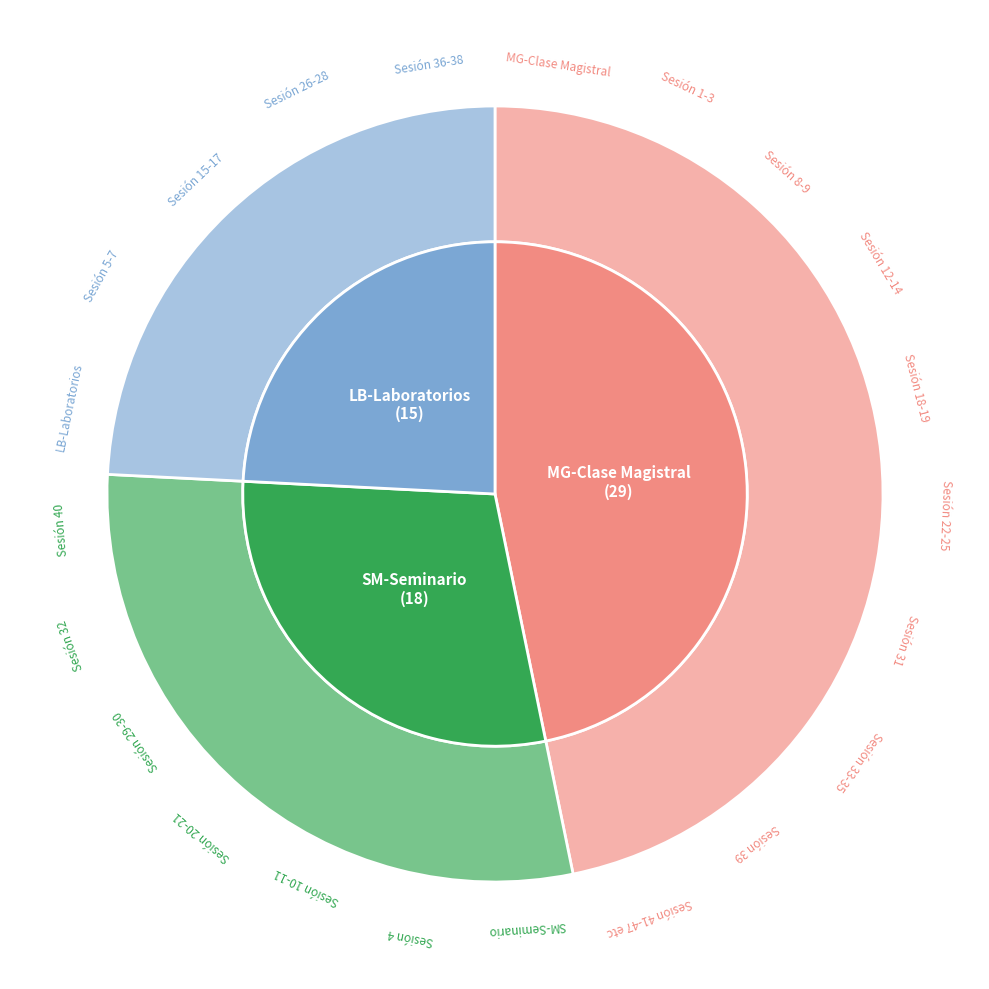

Which category has the smallest portion of the pie?

LB-Laboratorios